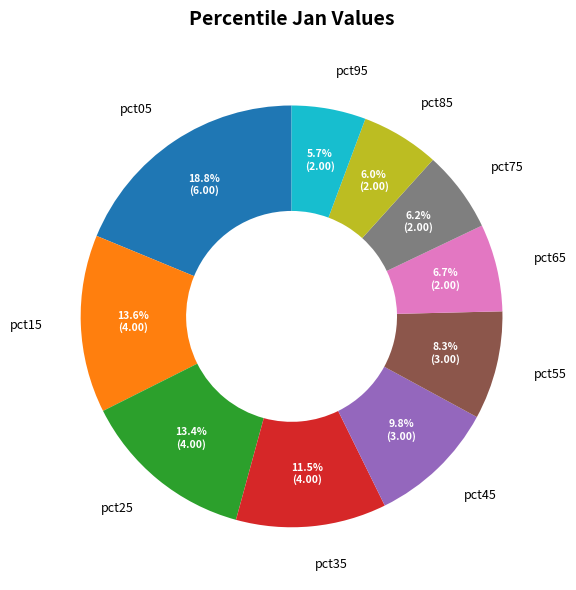

Is pct05 the majority of the pie?

No